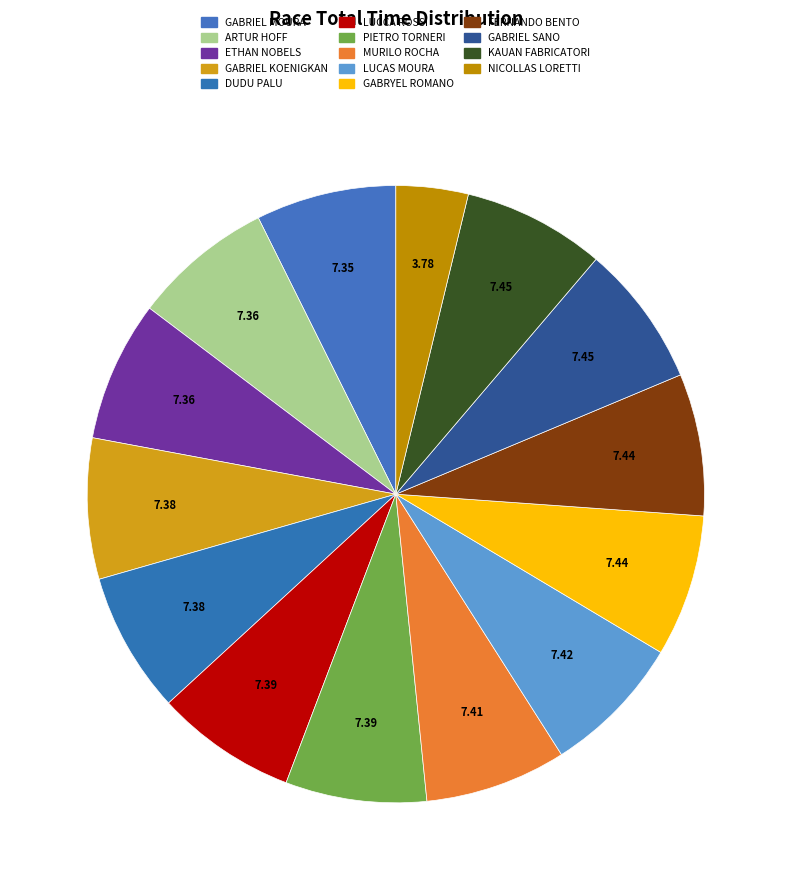

Which slice is the largest?

KAUAN FABRICATORI